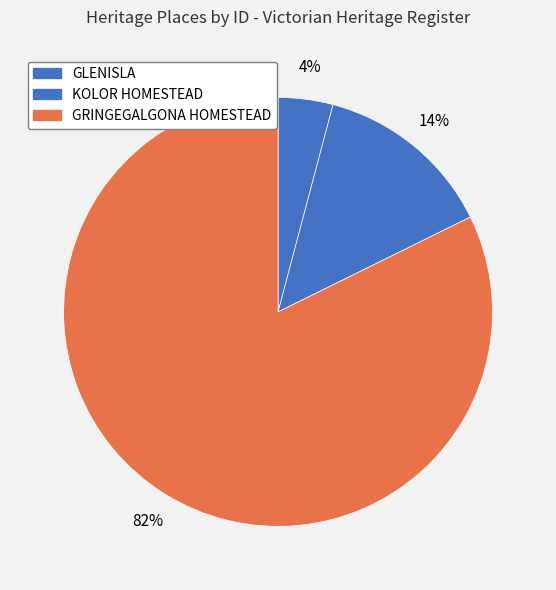

How many segments does this pie chart have?

3